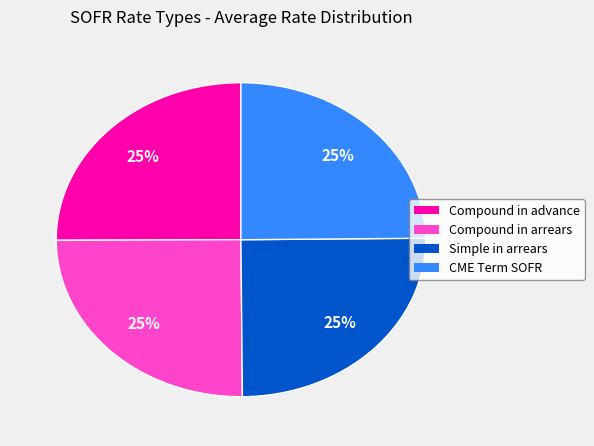

The Compound in arrears slice represents 34% of the pie. True or false?

False